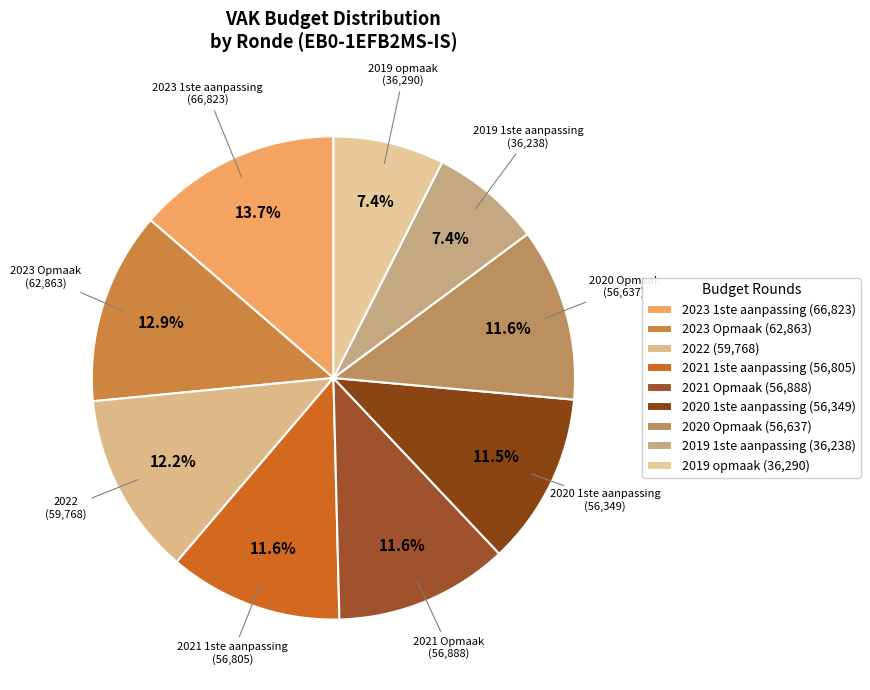

True or false: 2023 1ste aanpassing accounts for 14% of the total.

True